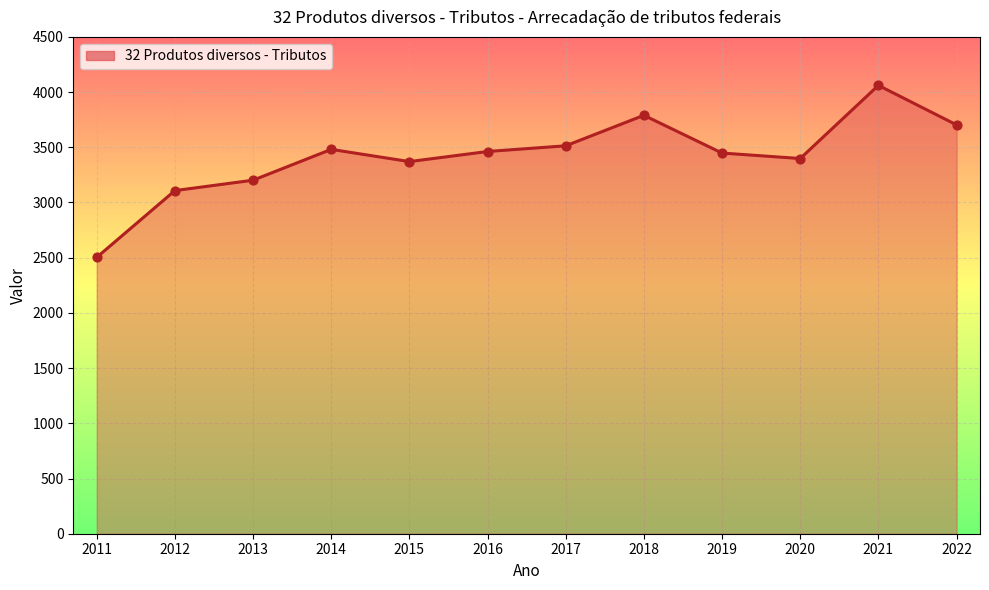

Approximately how many times larger is the value at 2011 compared to 2013?

0.8